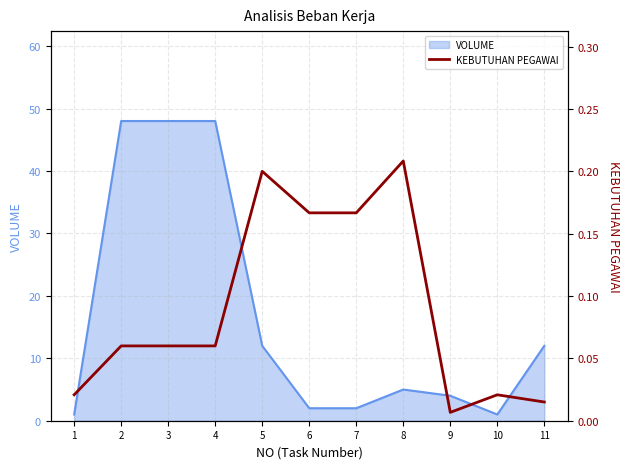

True or false: VOLUME has a value of 4 at 9.

True